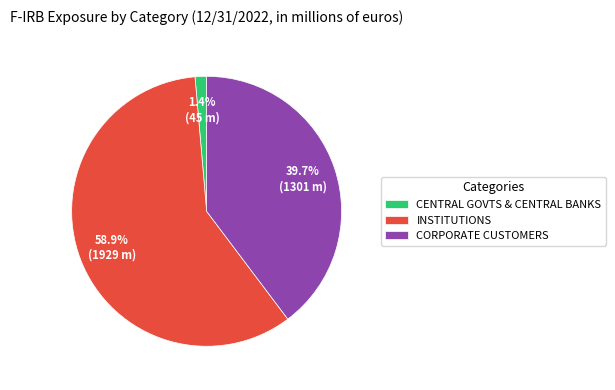

To the nearest percent, what is the average slice percentage?

33%